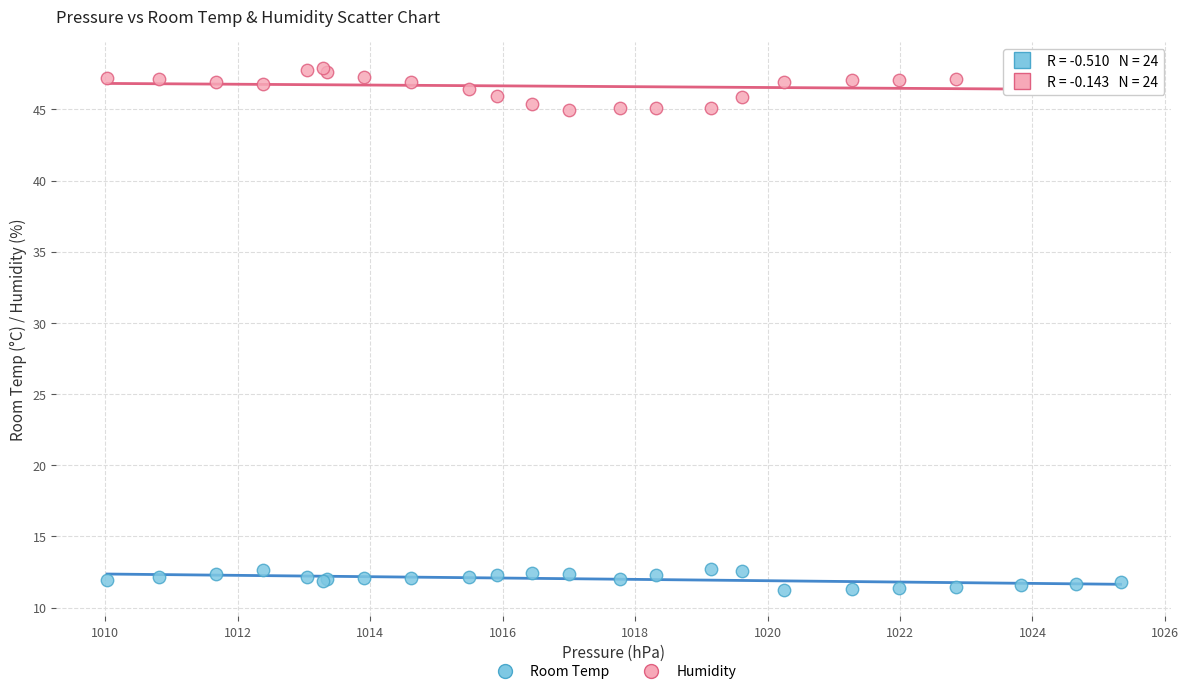

What is the X range (max minus min) for the scatter plot?

15.3